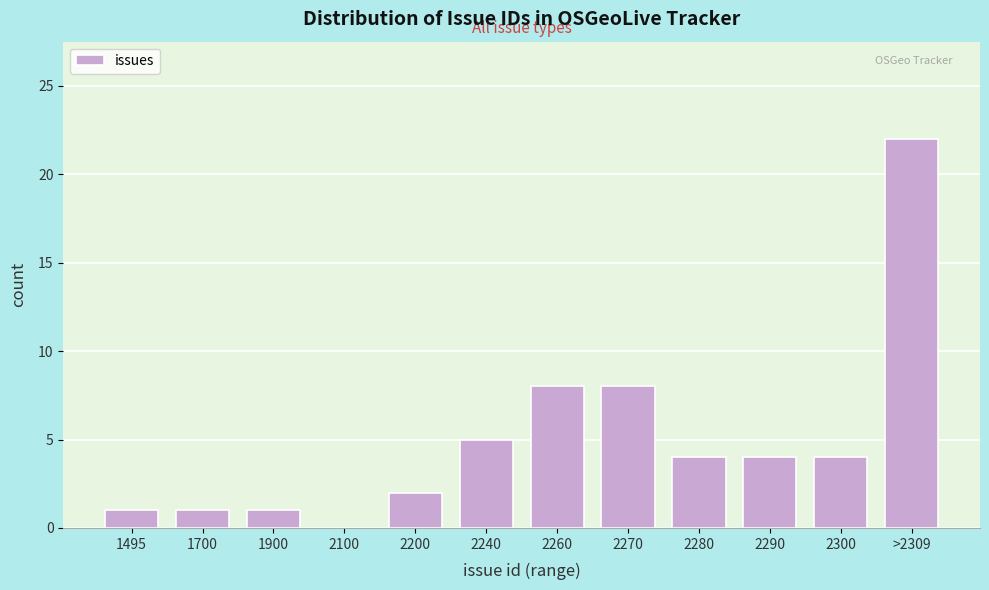

Reading left to right, extract all data points from this chart.

1495=1	1700=1	1900=1	2100=0	2200=2	2240=5	2260=8	2270=8	2280=4	2290=4	2300=4	>2309=22